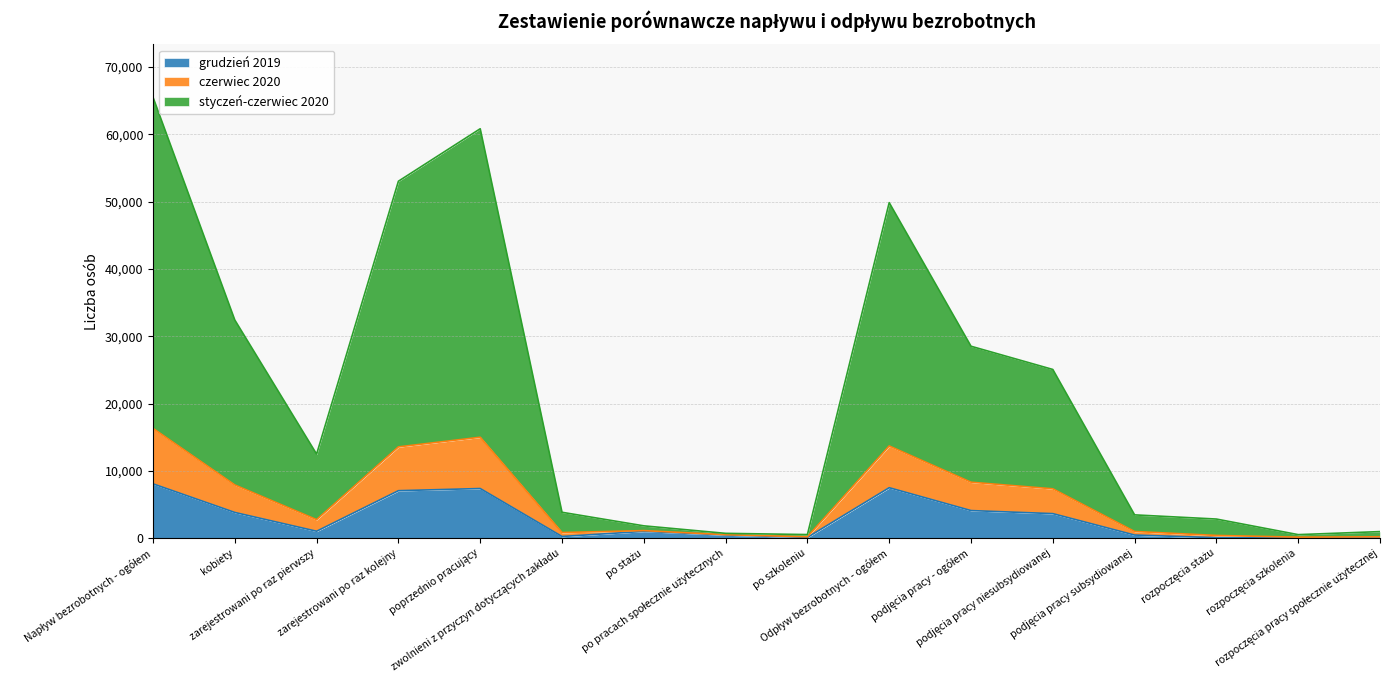

Is it true that grudzień 2019 equals 59 at rozpoczęcia stażu?

True